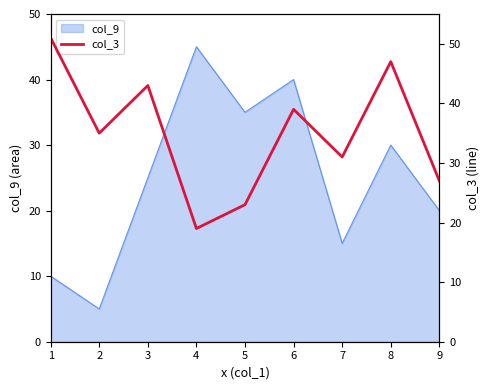

Reading left to right, list all the values displayed in this chart.

51	35	43	19	23	39	31	47	27